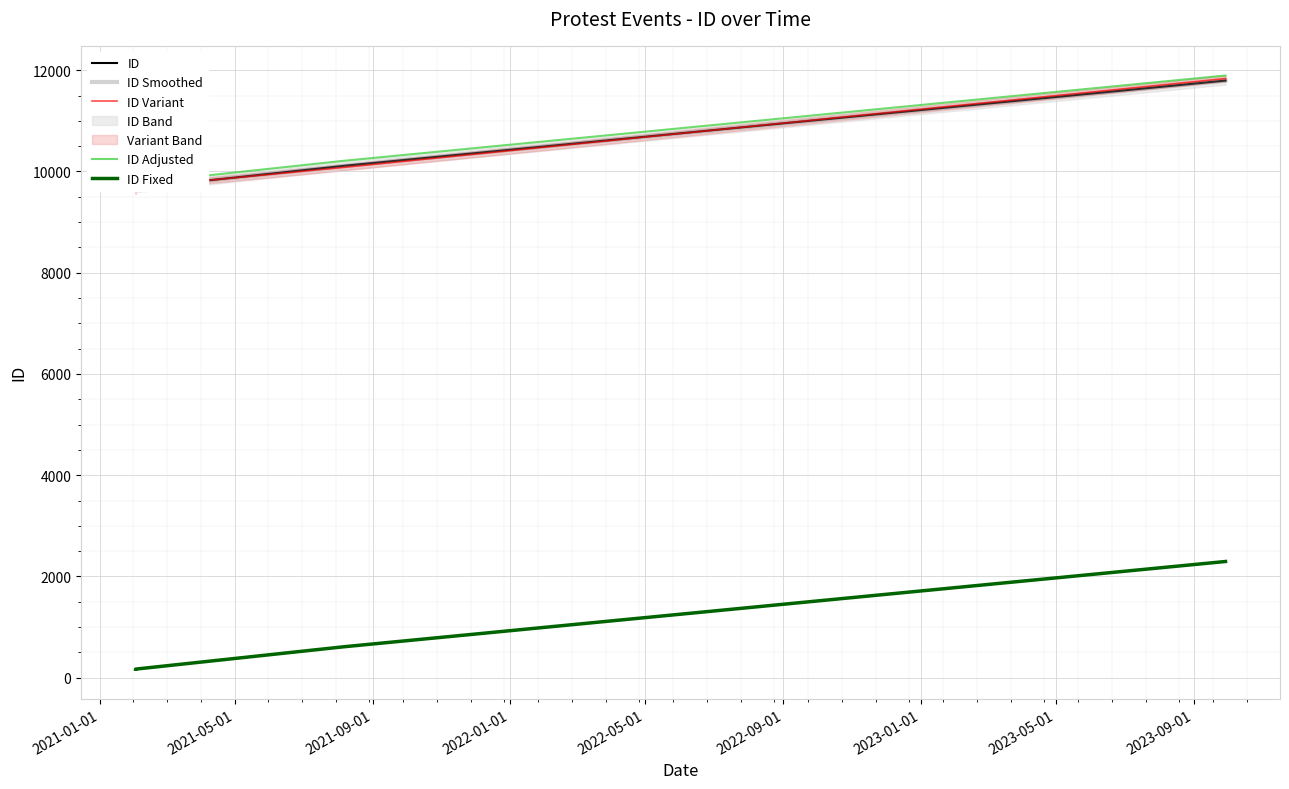

True or false: ID Smoothed and ID Fixed cross at least once.

False